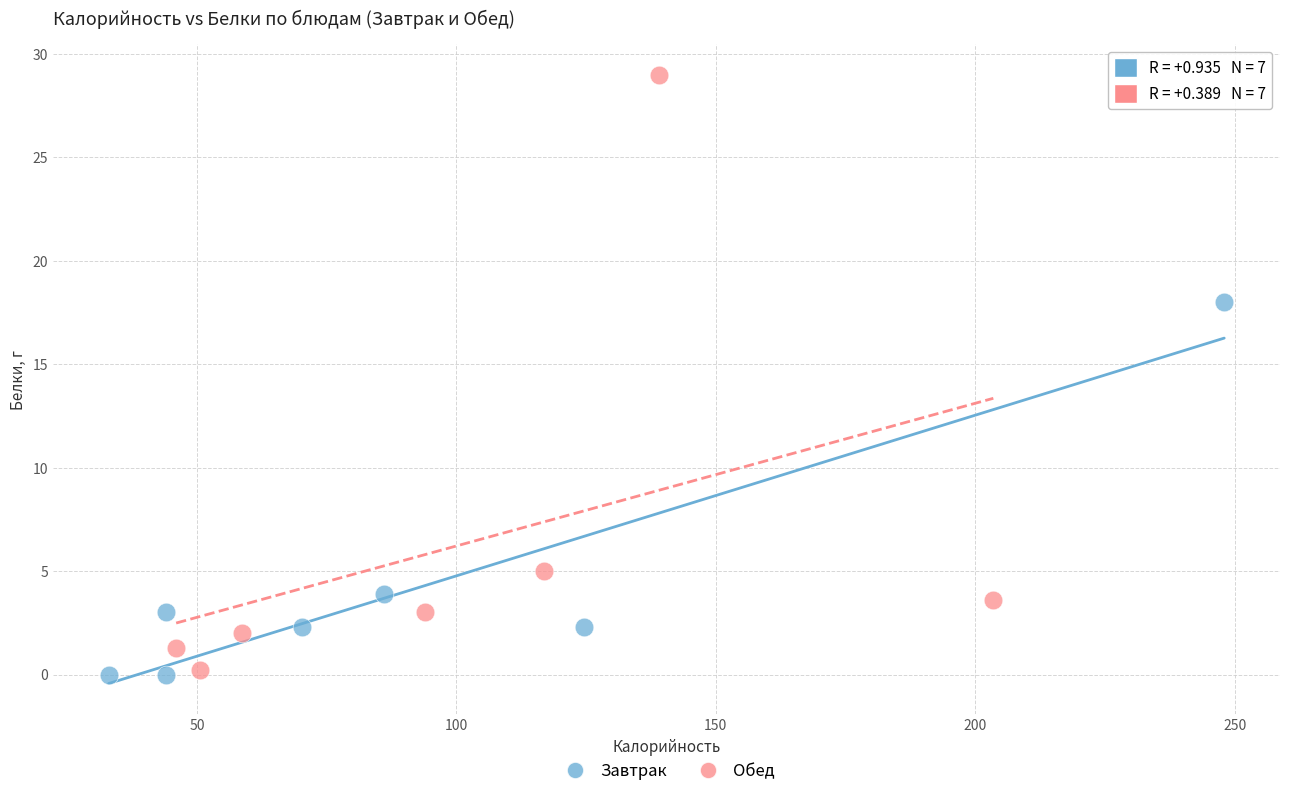

Which series has the widest spread of Y values?

Обед